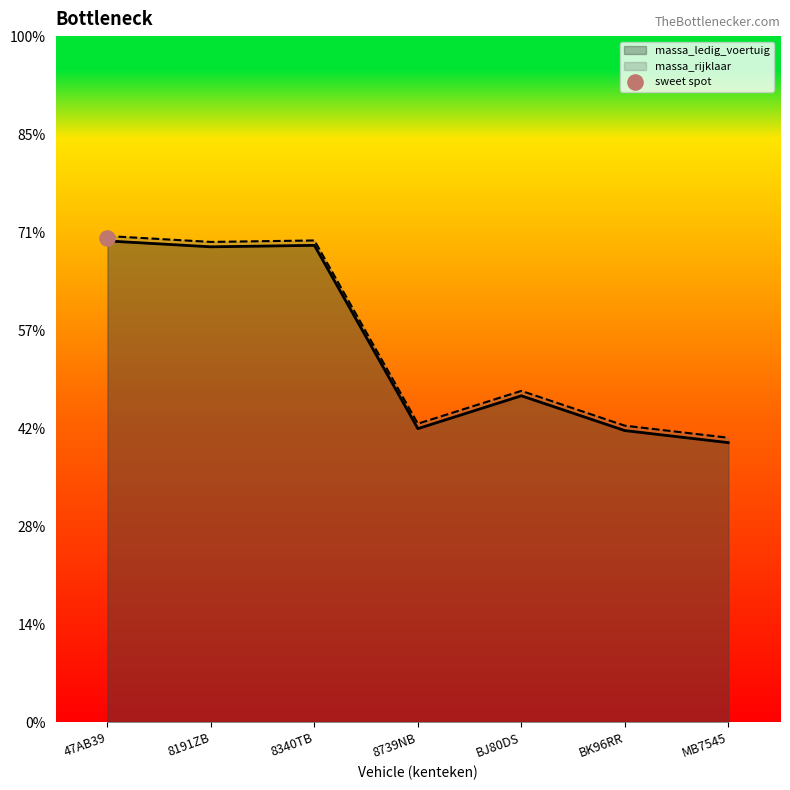

Which series has the largest total across all categories?

massa_rijklaar